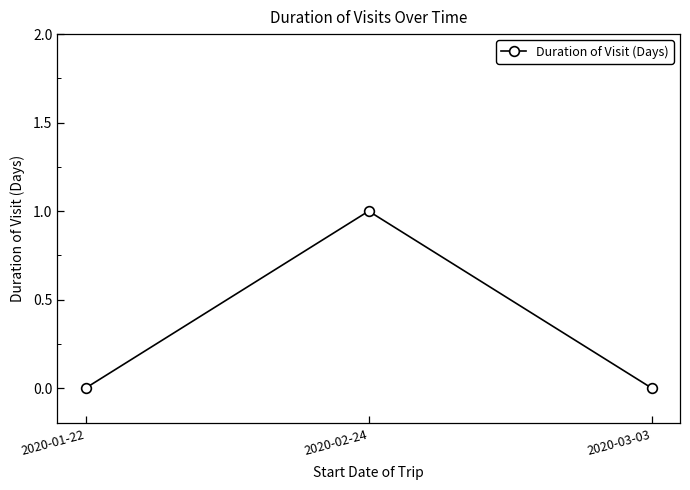

Reading left to right, what are all the values shown in this chart?

2020-01-22=0	2020-02-24=1	2020-03-03=0